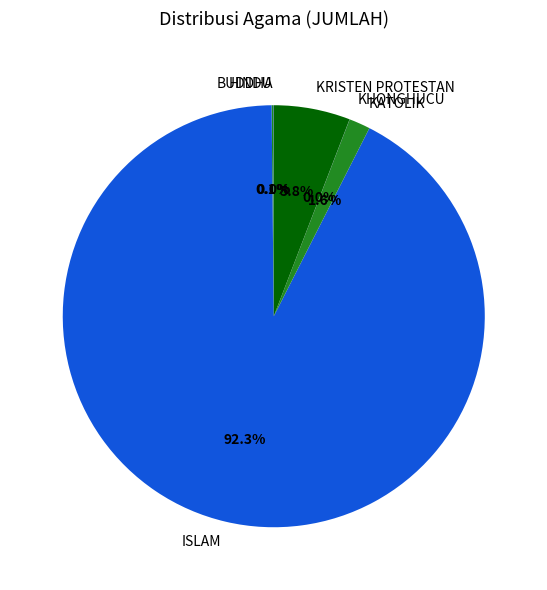

What is the majority slice?

ISLAM